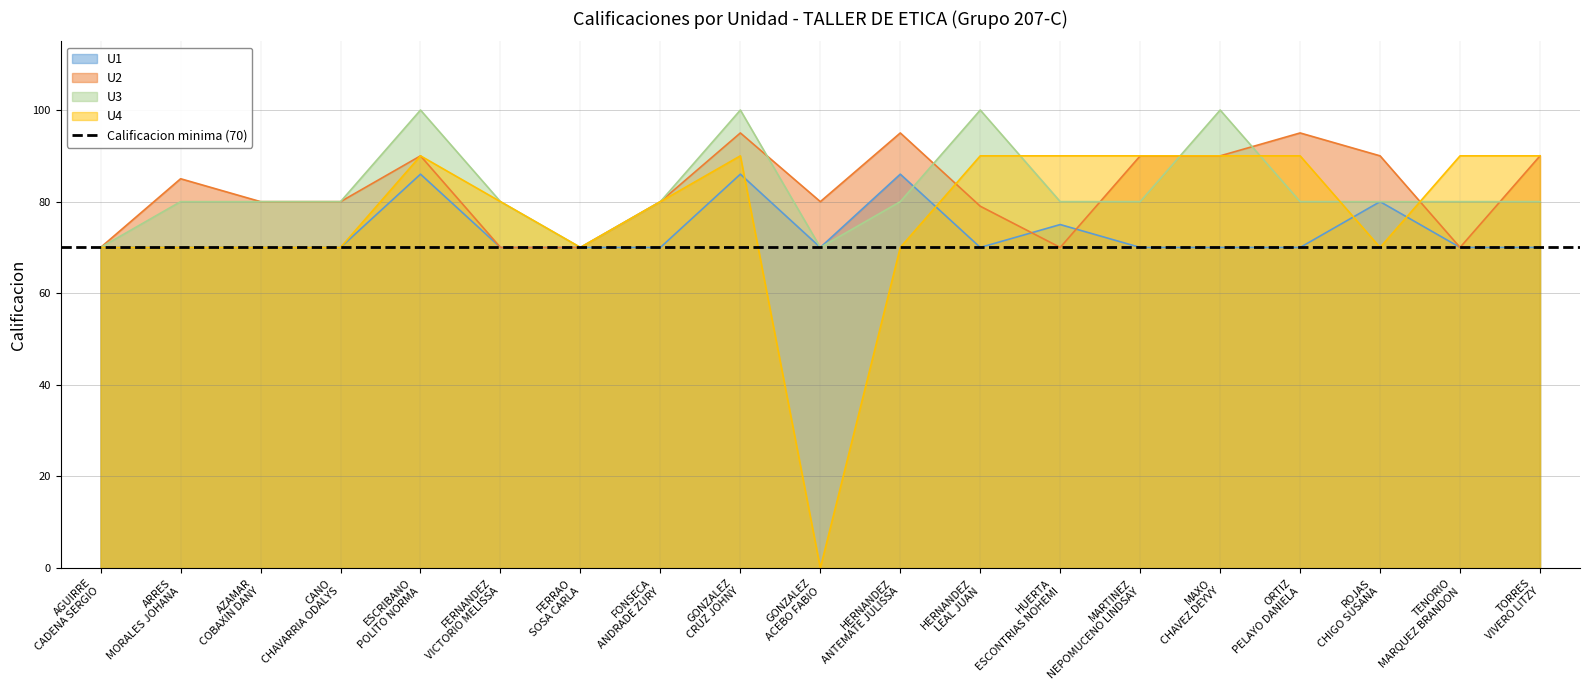

What is the lowest value of the U3 series?

70